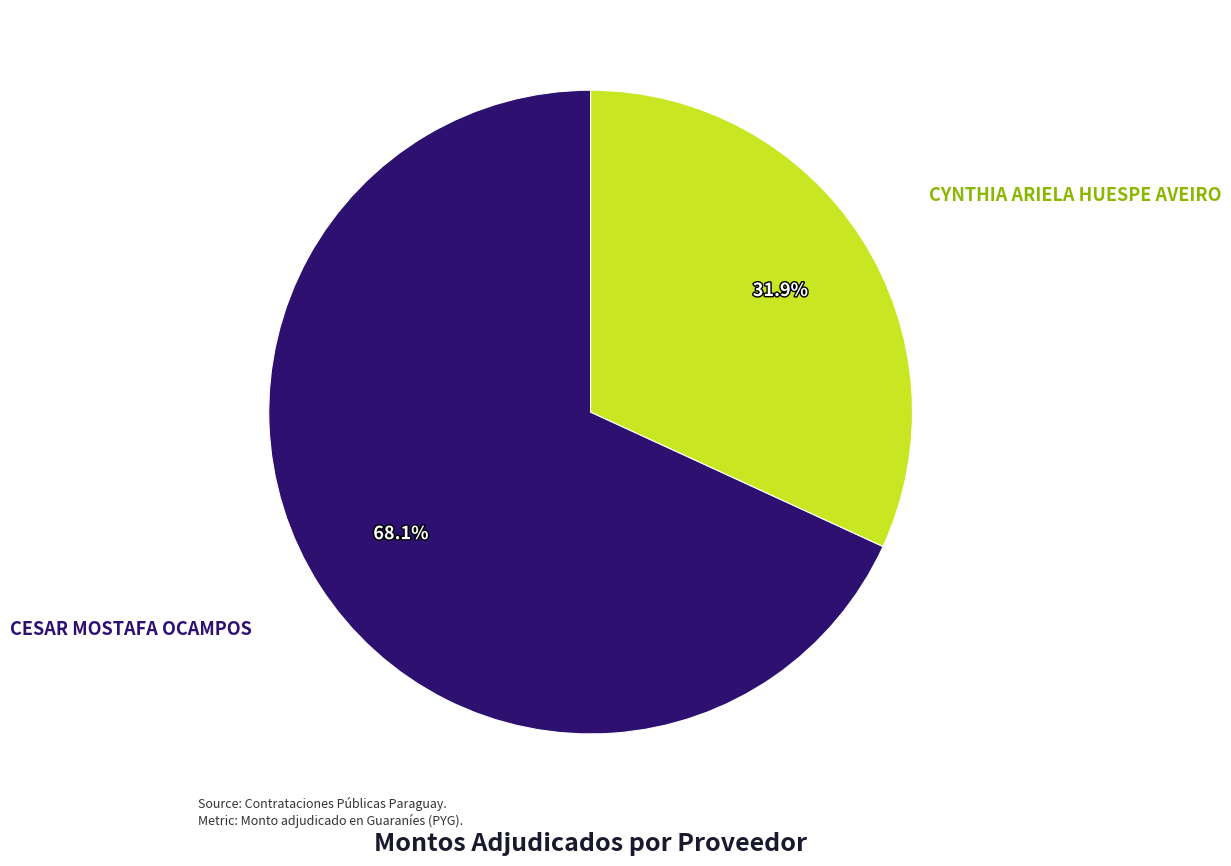

How many segments does this pie chart have?

2